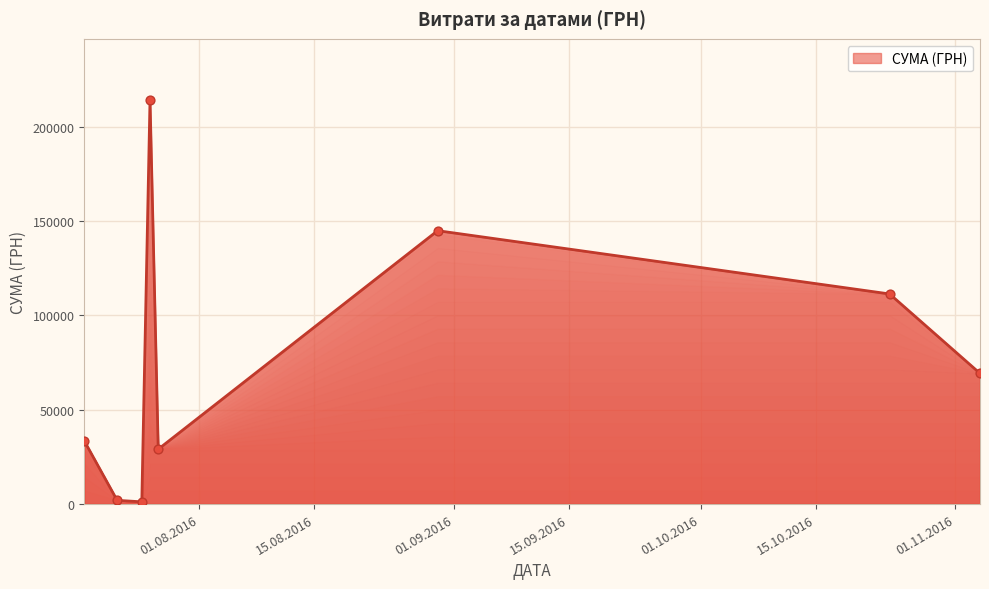

How many interior local valleys (lower than both neighbors) does the data have?

2